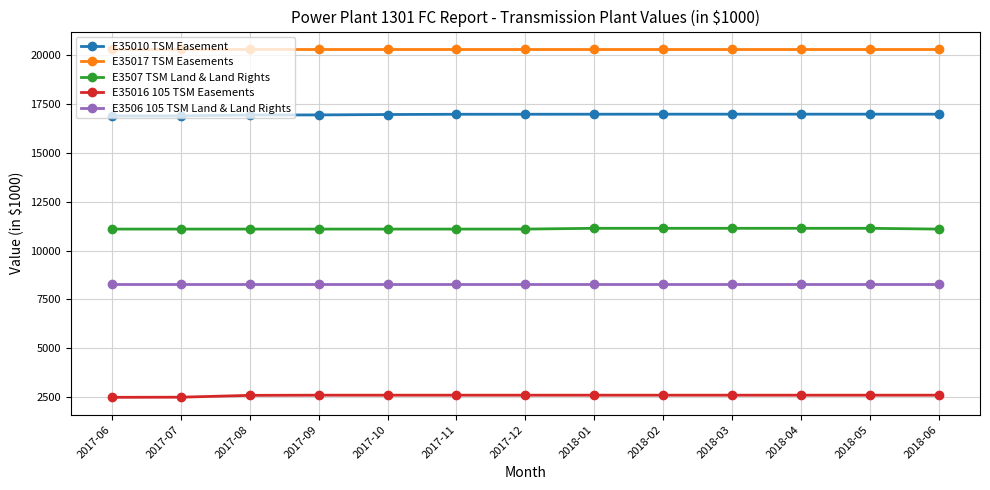

What is the value of the E3507 TSM Land & Land Rights point at the 2nd from the left?

11099